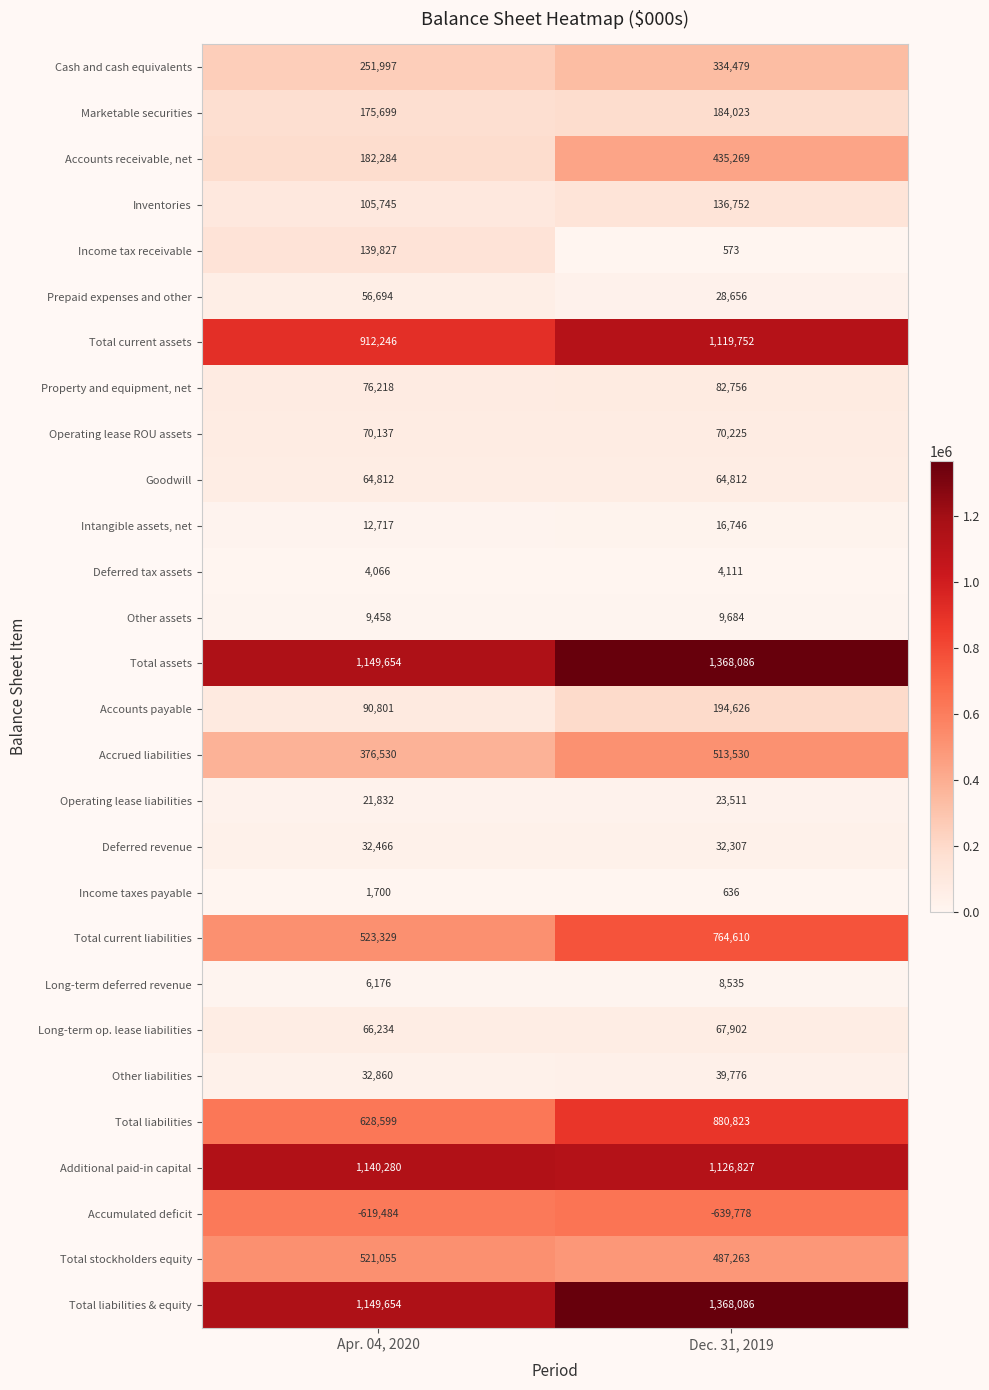

What is the average value of the Accrued liabilities series?

445030